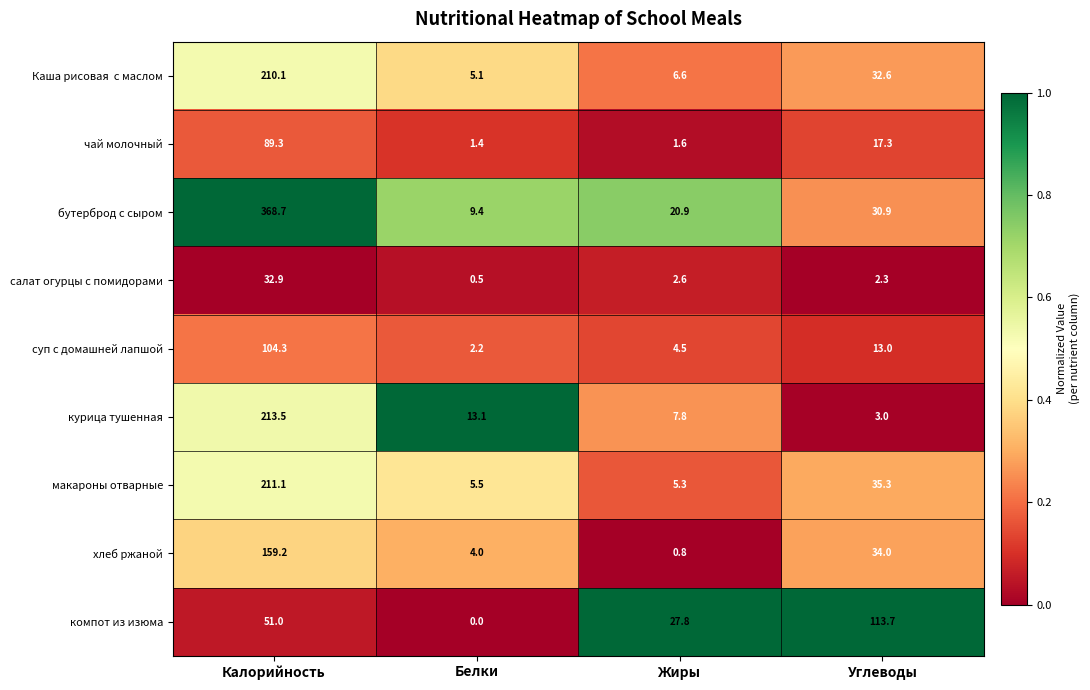

How many data points does each series have?

4